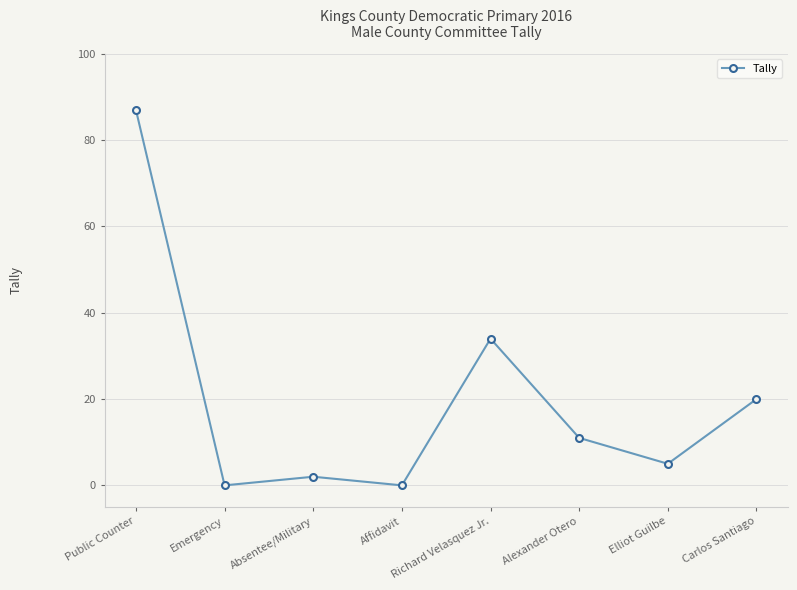

Reading left to right, what are all the values shown in this chart?

Public Counter=87	Emergency=0	Absentee/Military=2	Affidavit=0	Richard Velasquez Jr.=34	Alexander Otero=11	Elliot Guilbe=5	Carlos Santiago=20